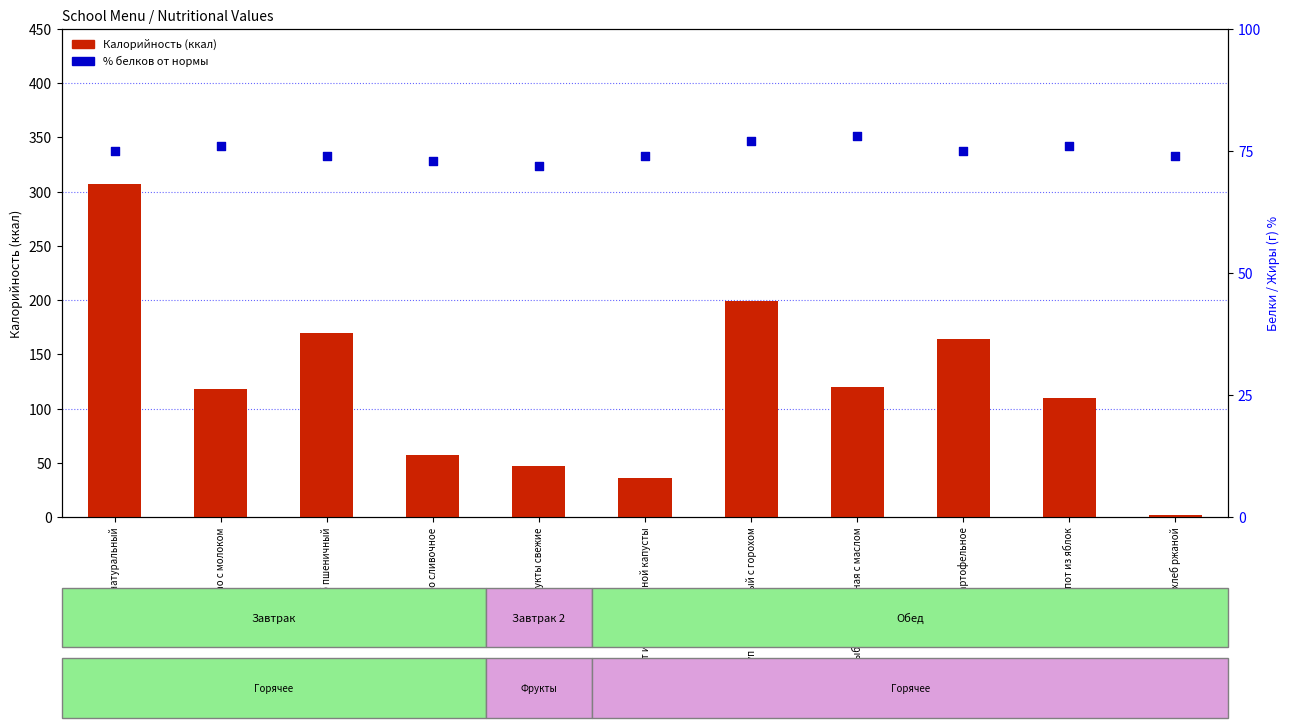

At which category is the sum across all series the highest?

омлет натуральный